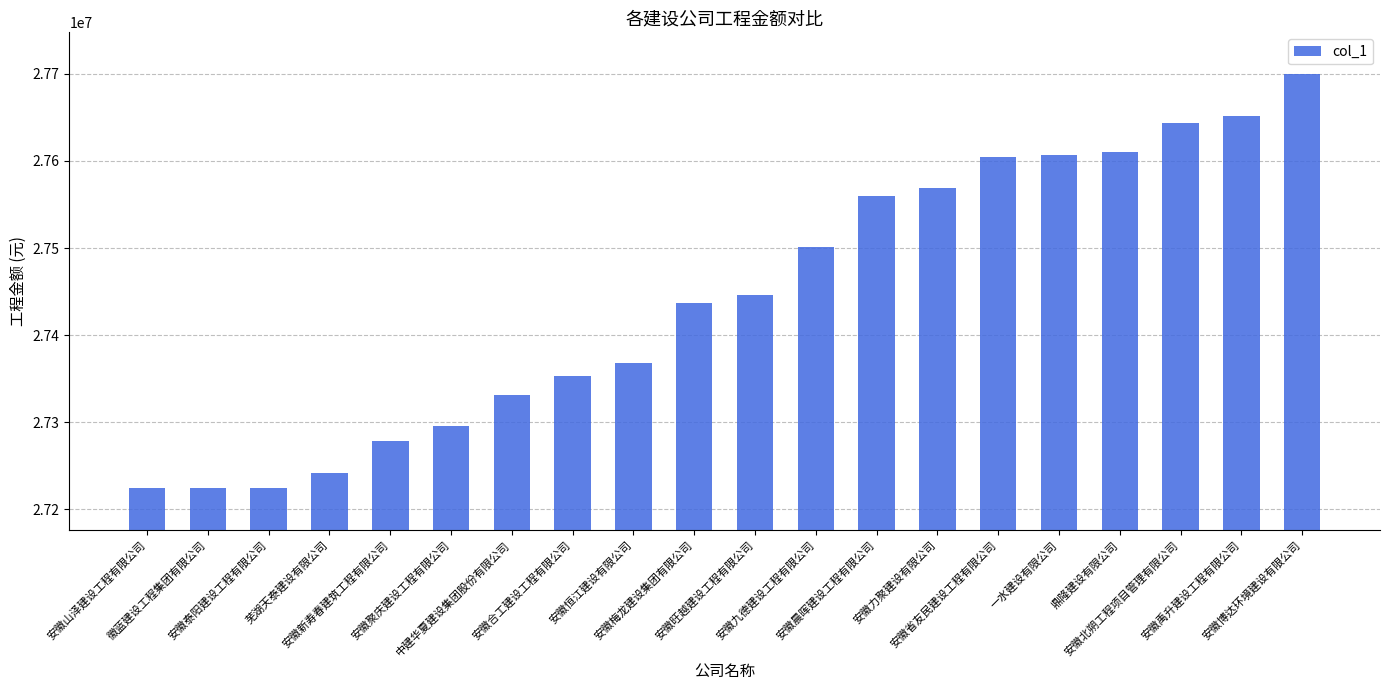

What is the value of the 11th bar from the left?

27445870.0